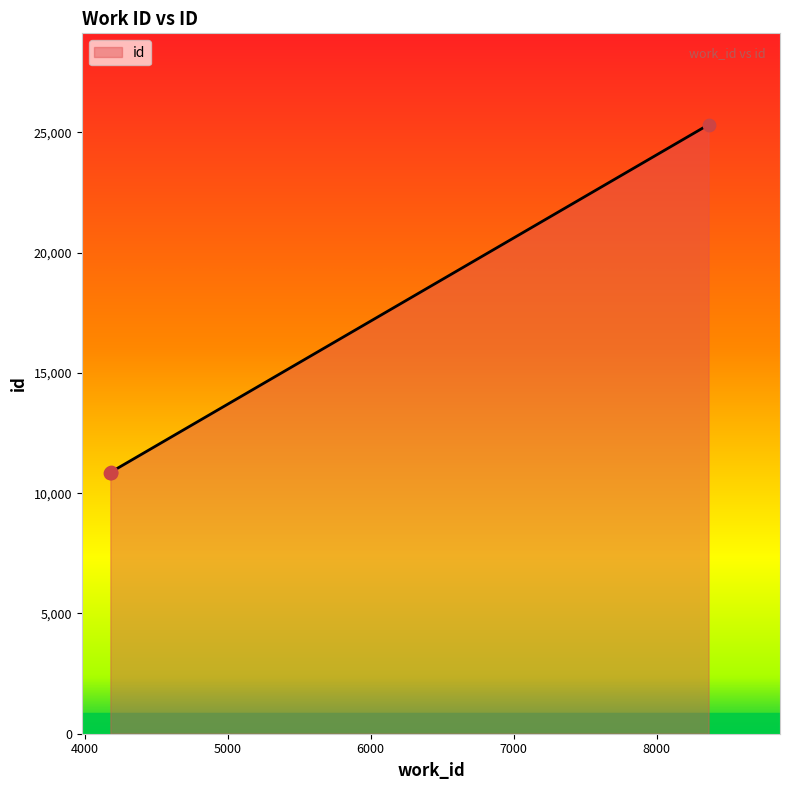

Which has a higher value, 4178 or 4179?

4179